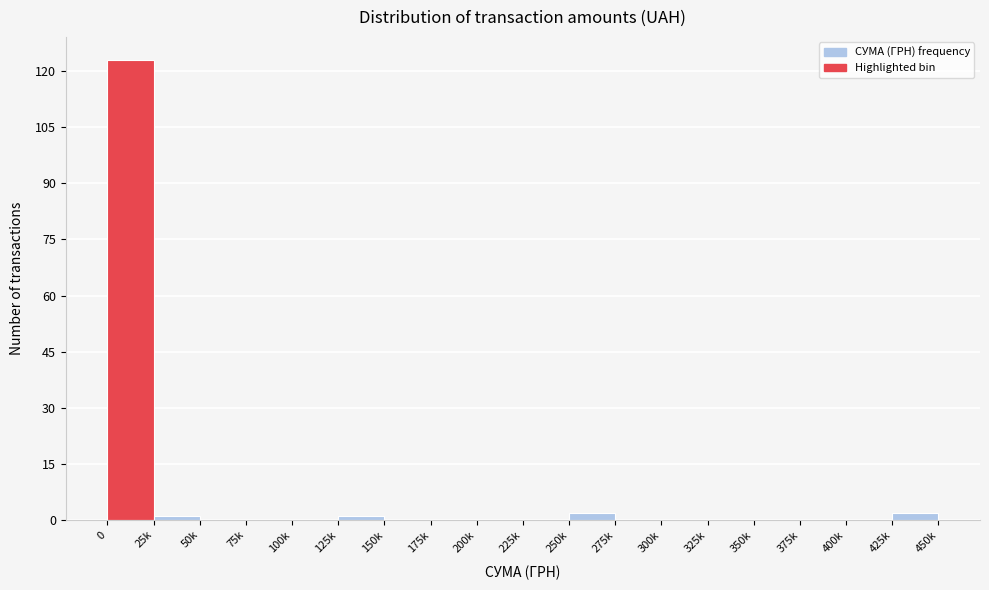

Reading left to right, what are all the values shown in this chart?

0=123	25k=1	50k=0	75k=0	100k=0	125k=1	150k=0	175k=0	200k=0	225k=0	250k=2	275k=0	300k=0	325k=0	350k=0	375k=0	400k=0	425k=2